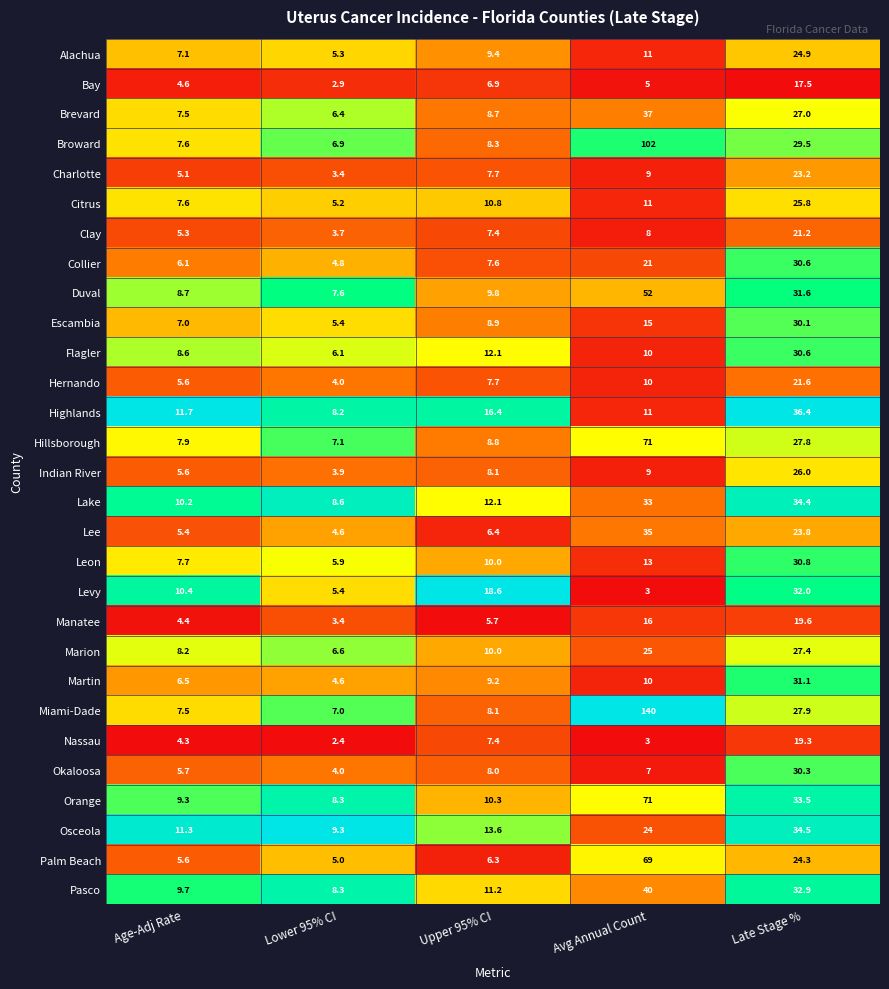

At which category is the sum across all series the highest?

Avg Annual Count